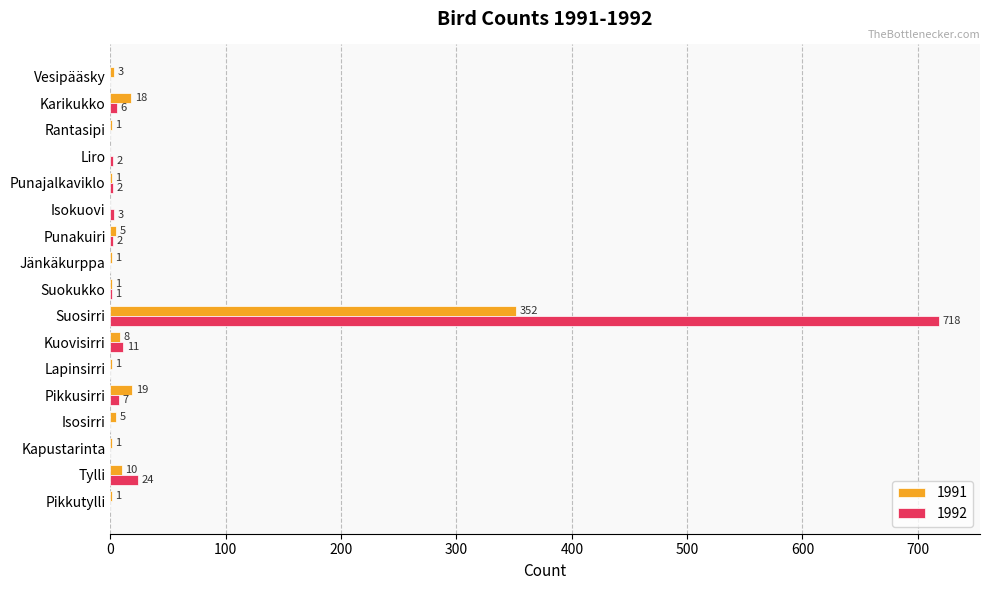

The value of 1992 at Punajalkaviklo is 2. True or false?

True